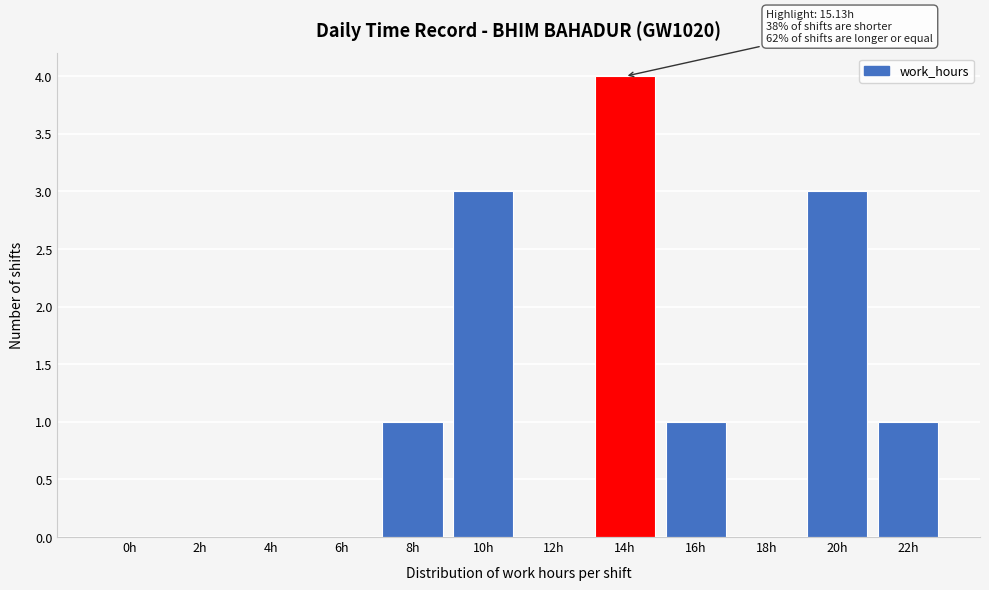

Reading right to left, what are all the values shown in this chart?

22h=1	20h=3	18h=0	16h=1	14h=4	12h=0	10h=3	8h=1	6h=0	4h=0	2h=0	0h=0